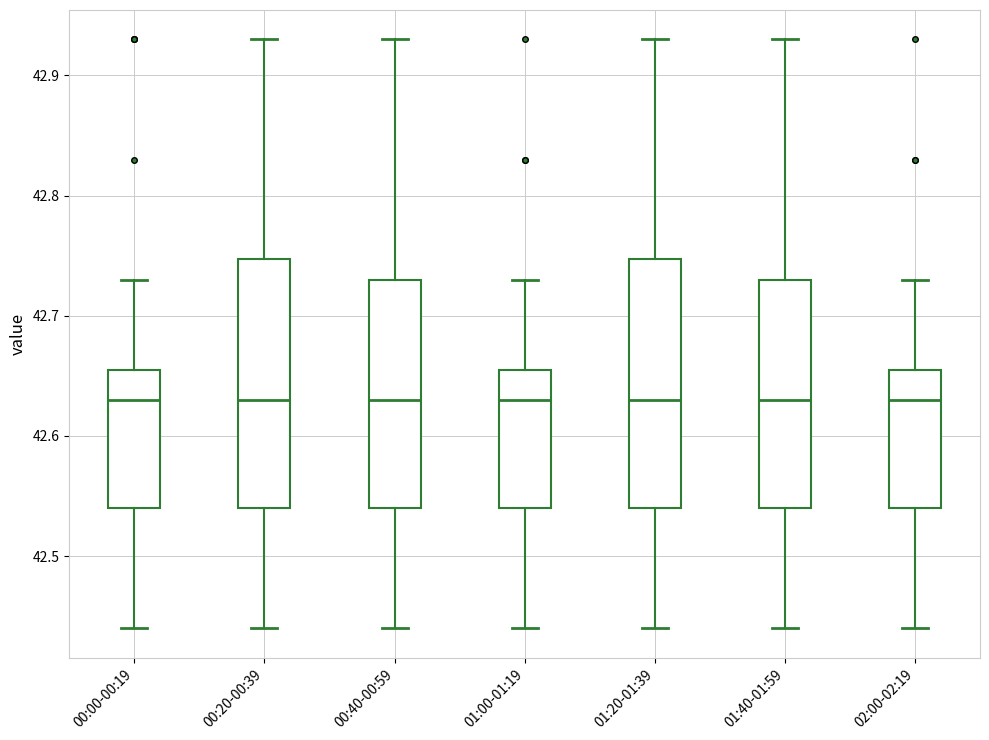

Where does the lower whisker of the box for 00:20-00:39 end on the y-axis? The values are not printed on the chart, so give them approximately, as read against the axis.

42.44